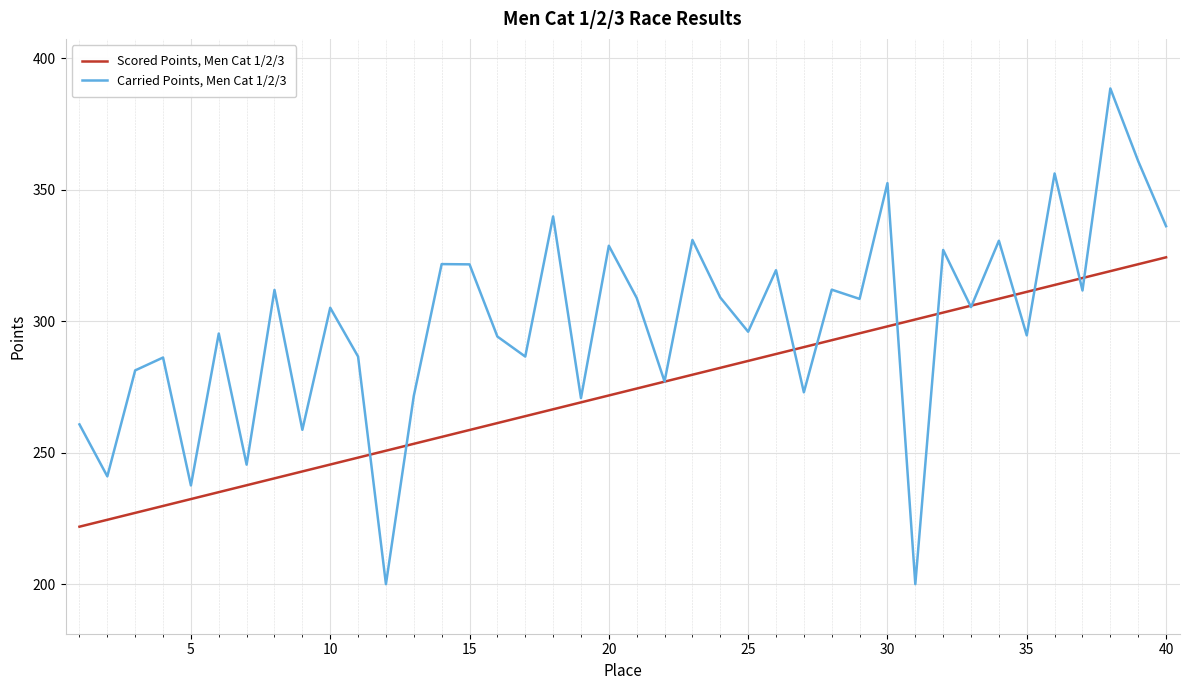

How many interior local valleys does the Carried Points, Men Cat 1/2/3 series have?

15